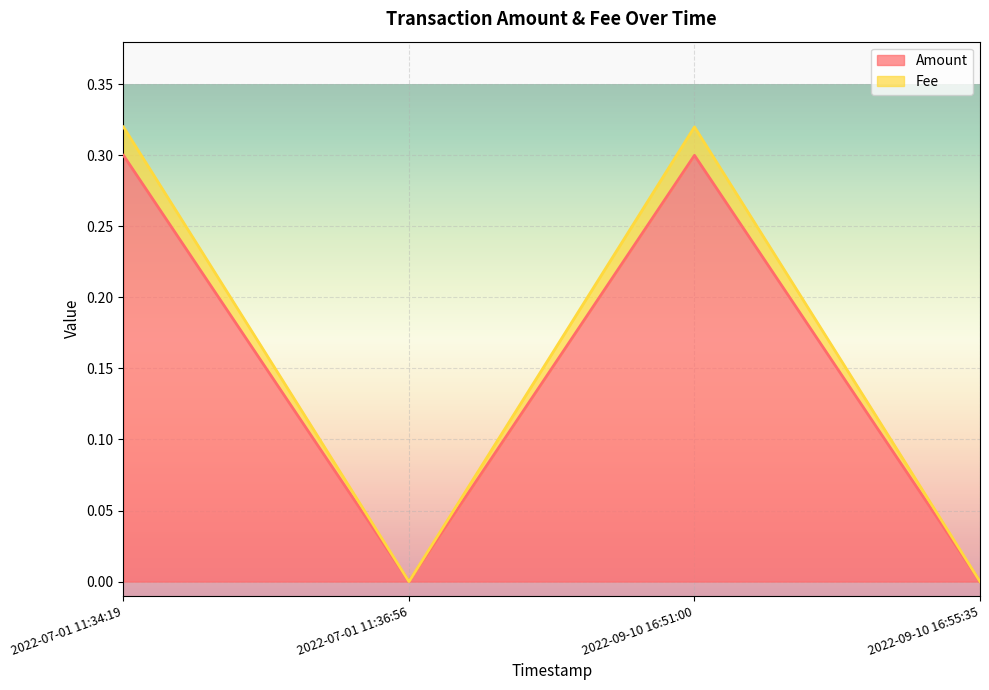

What is the sum of the Amount values at 2022-07-01 11:36:56 and 2022-09-10 16:51:00?

0.3